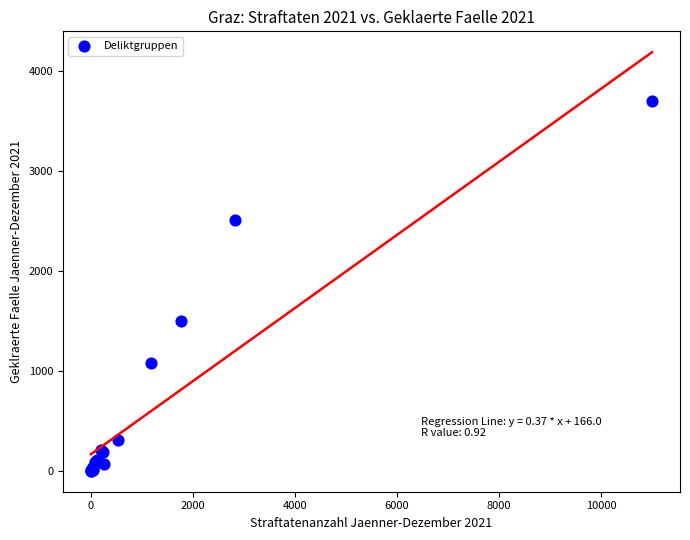

What Y value in the scatter plot is closest to 1851?

1497